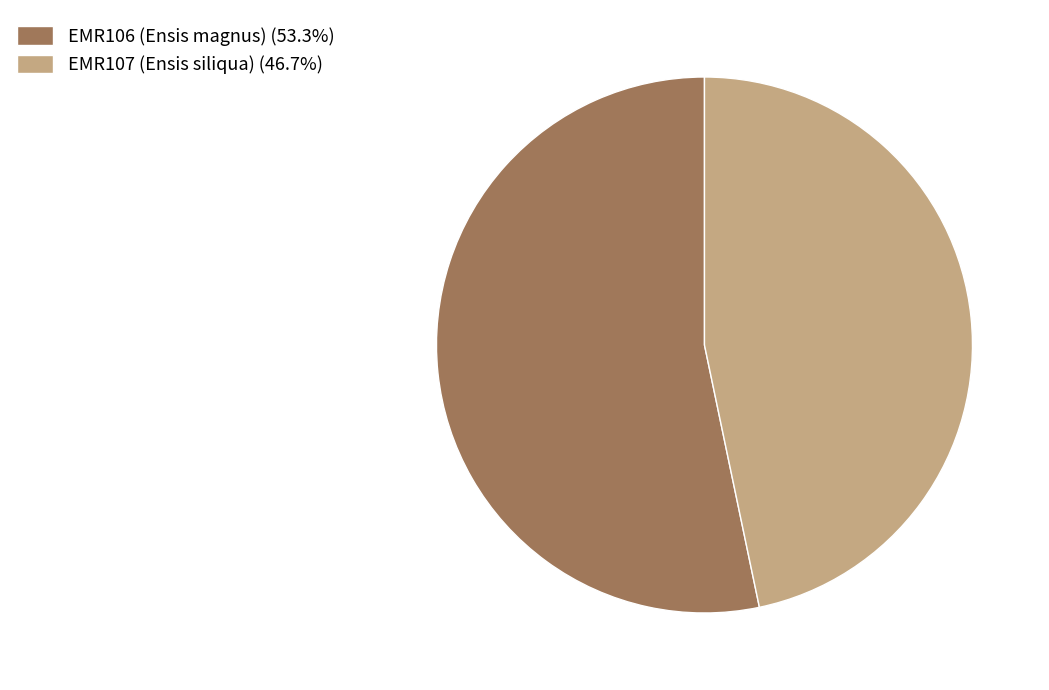

Do EMR107 (Ensis siliqua) (46.7%) and EMR106 (Ensis magnus) (53.3%) together represent more than half of the pie?

Yes